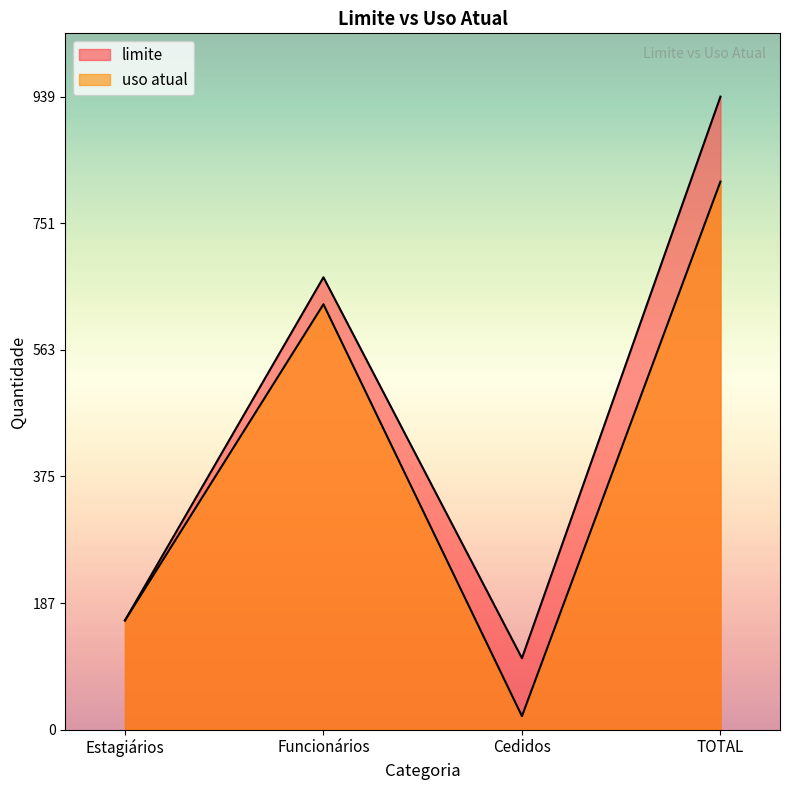

Reading left to right, list all the values displayed in this chart.

limite: 162	671	106	939
uso atual: 162	631	20	813